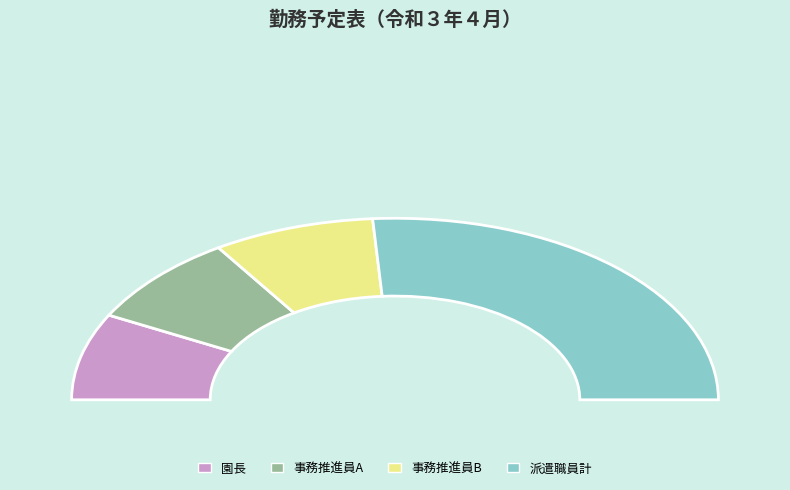

To the nearest percent, what is the difference between the largest and smallest slice percentages?

37%